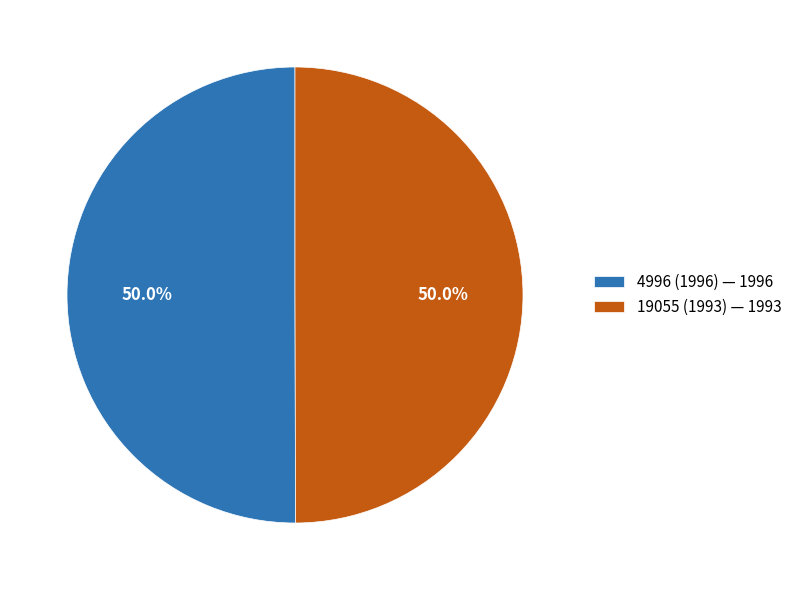

How many slices are in this pie chart?

2